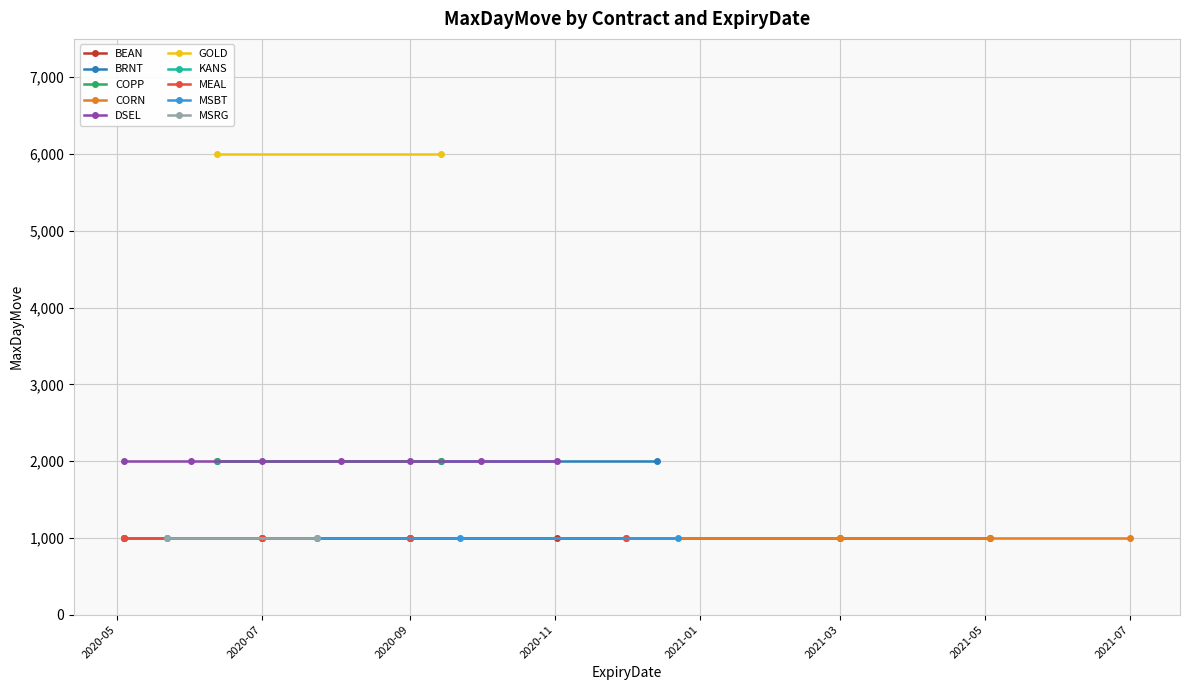

Is it true that the value at 2020-11-02 is 259?

False